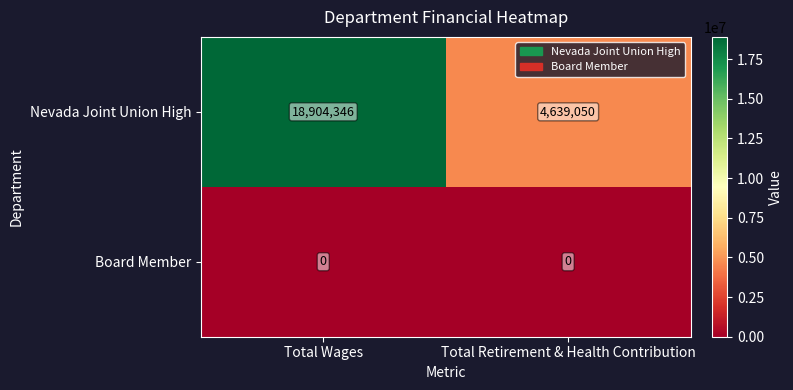

What is the difference between the highest and lowest values at Total Wages?

18904346